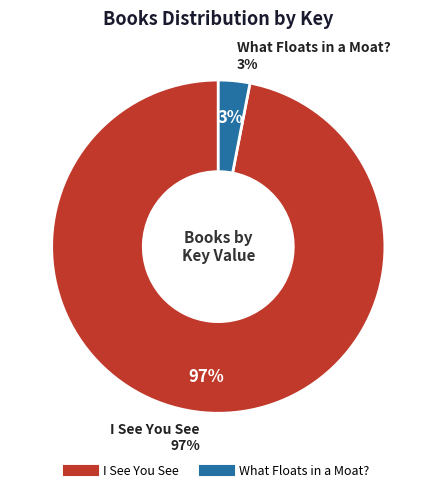

What percentage is the What Floats in a Moat? slice, to the nearest percent?

3%